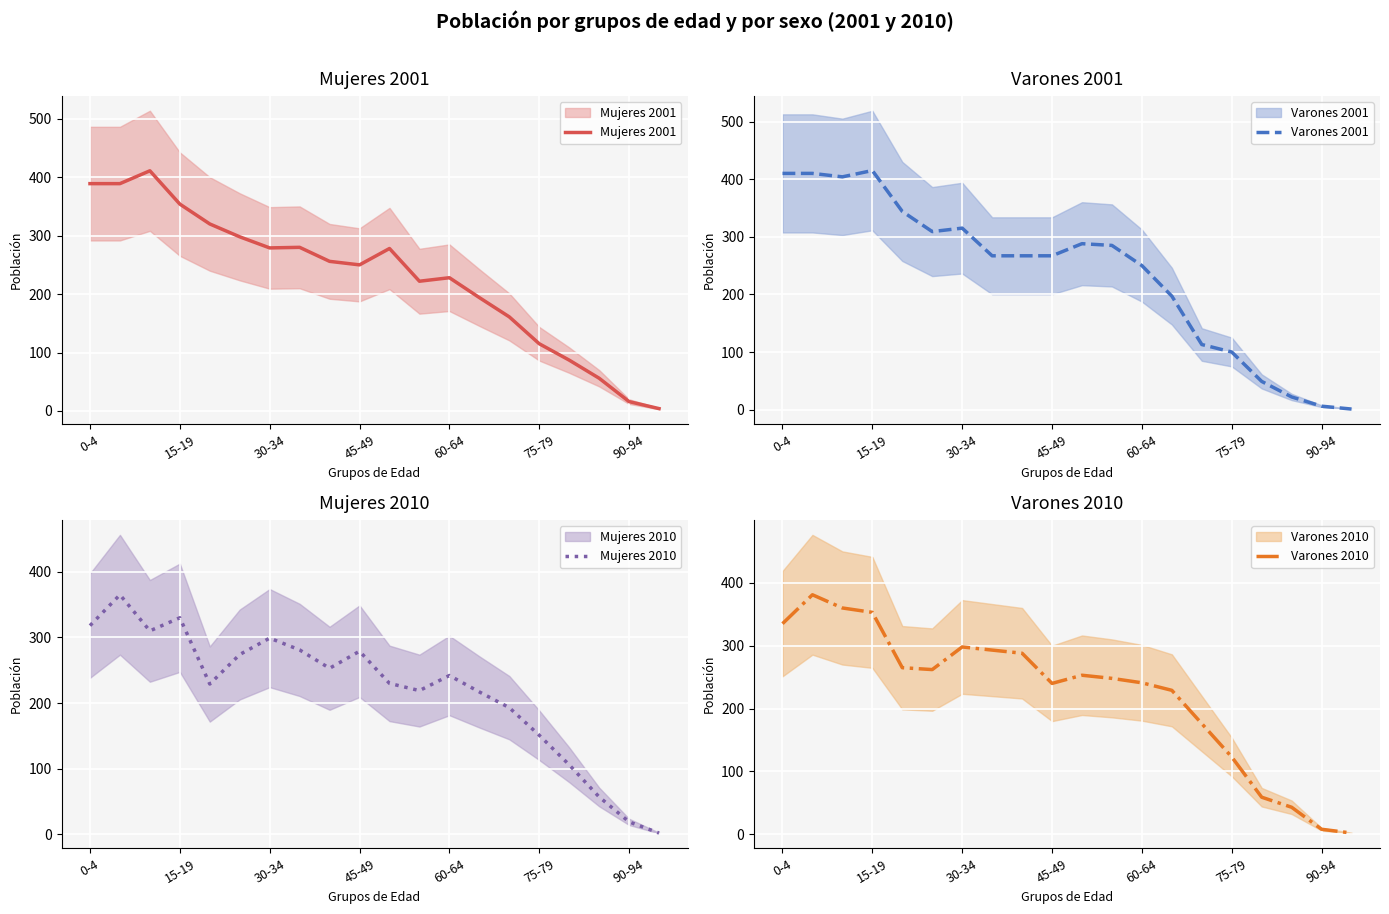

The Mujeres 2010 series shows 530 at 0-4. True or false?

False